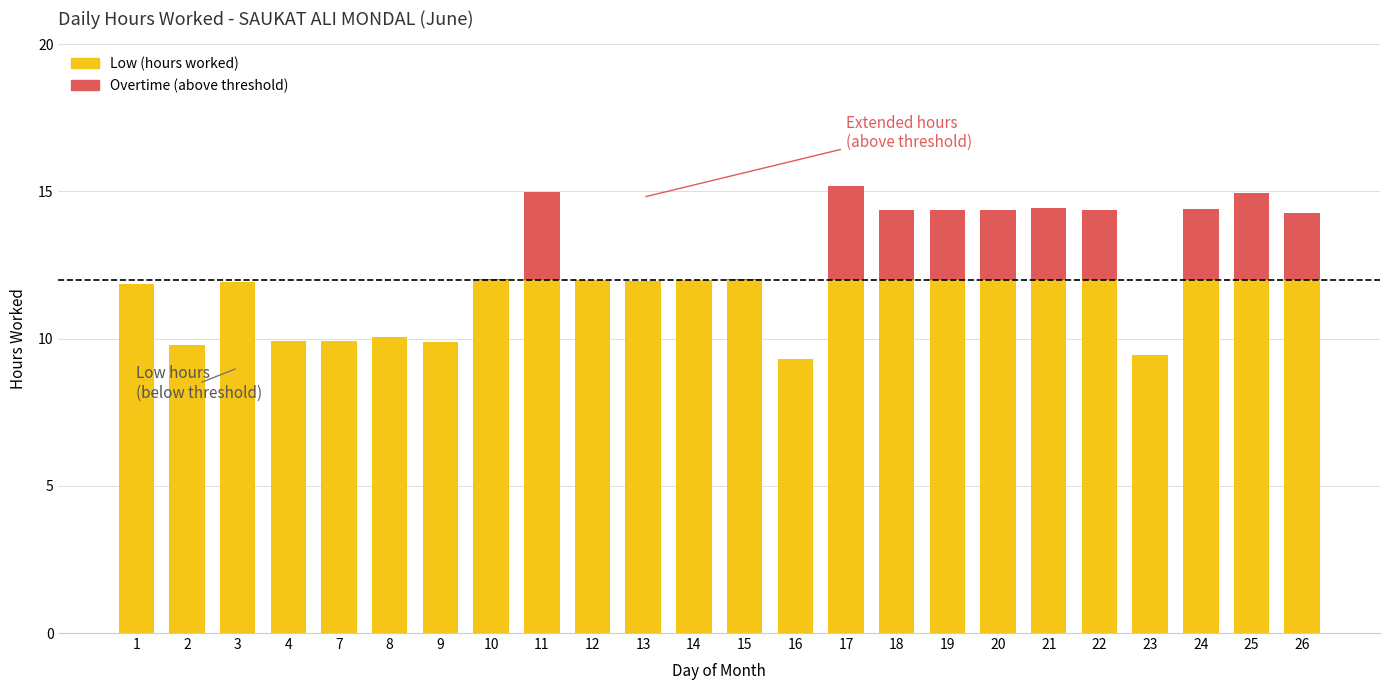

Between 12 and 23, which series saw the biggest shift?

Low (hours worked)